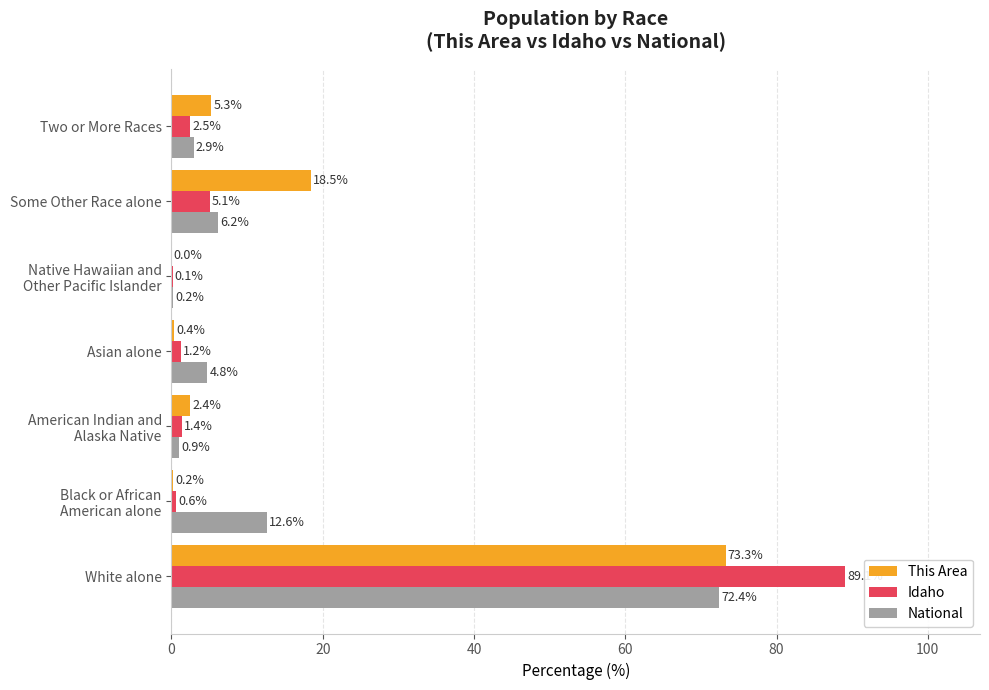

The Idaho series shows 158.2 at White alone. True or false?

False